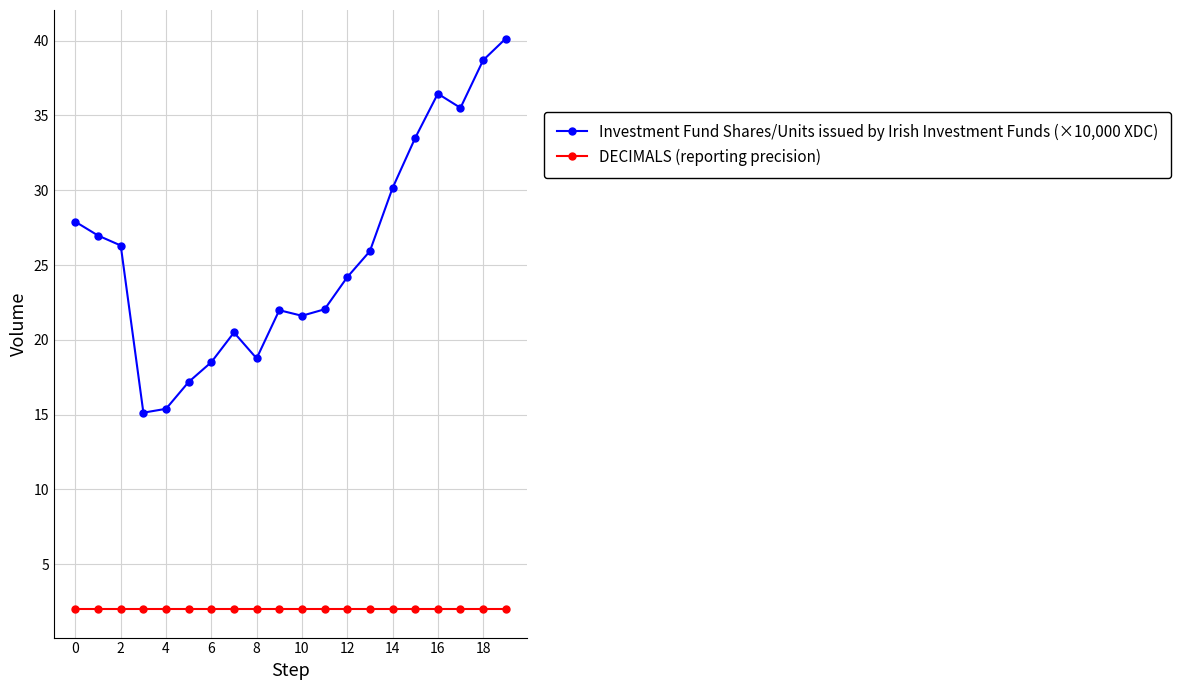

Which series has the largest total across all categories?

Investment Fund Shares/Units issued by Irish Investment Funds (×10,000 XDC)